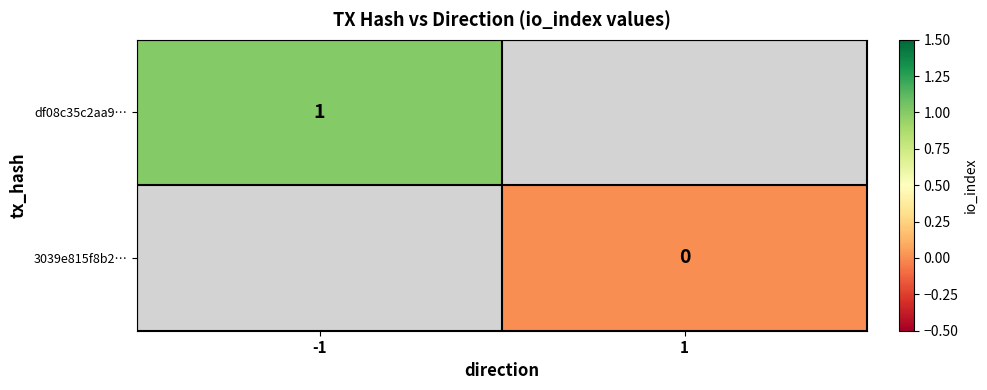

True or false: df08c35c2aa9… has a value of 1.6 at -1.

False